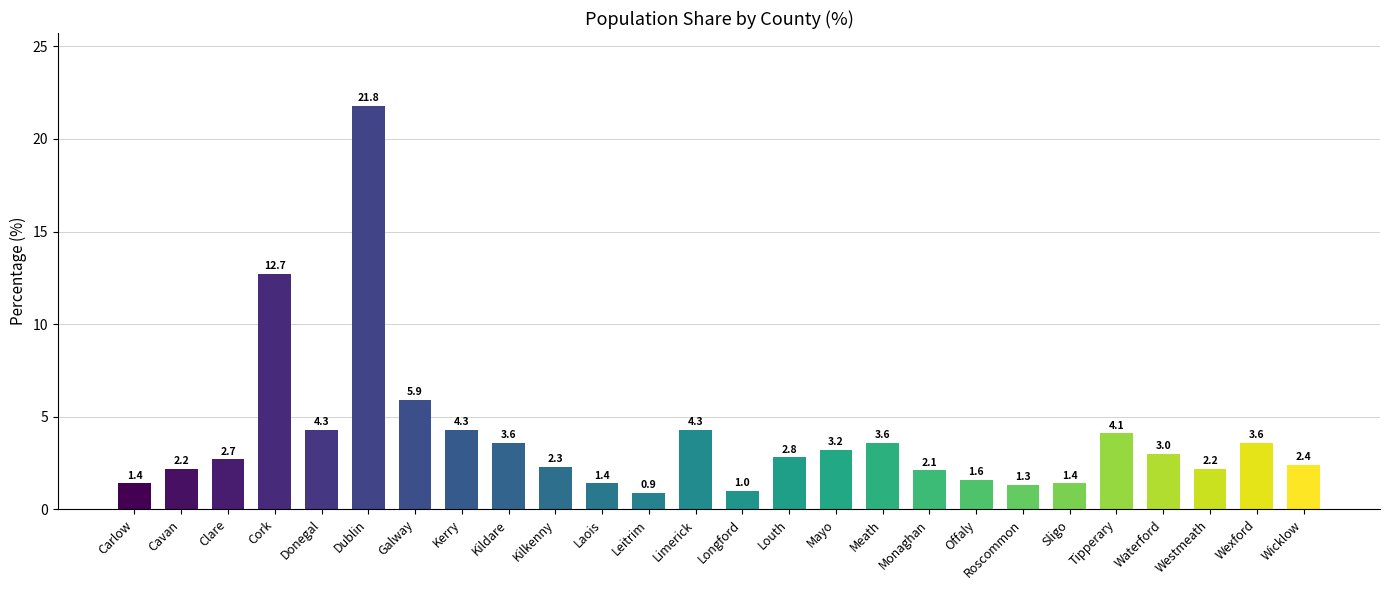

Reading left to right, list all the values displayed in this chart.

1.4	2.2	2.7	12.7	4.3	21.8	5.9	4.3	3.6	2.3	1.4	0.9	4.3	1.0	2.8	3.2	3.6	2.1	1.6	1.3	1.4	4.1	3.0	2.2	3.6	2.4